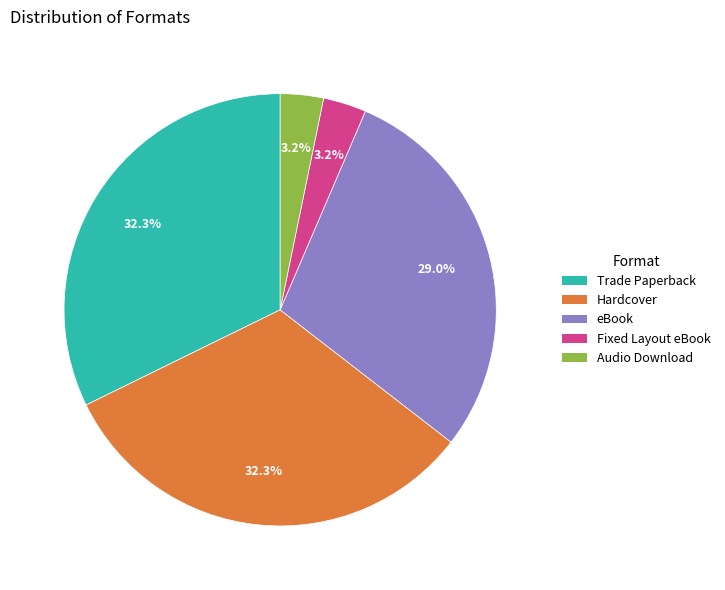

Which has a higher value, eBook or Audio Download?

eBook